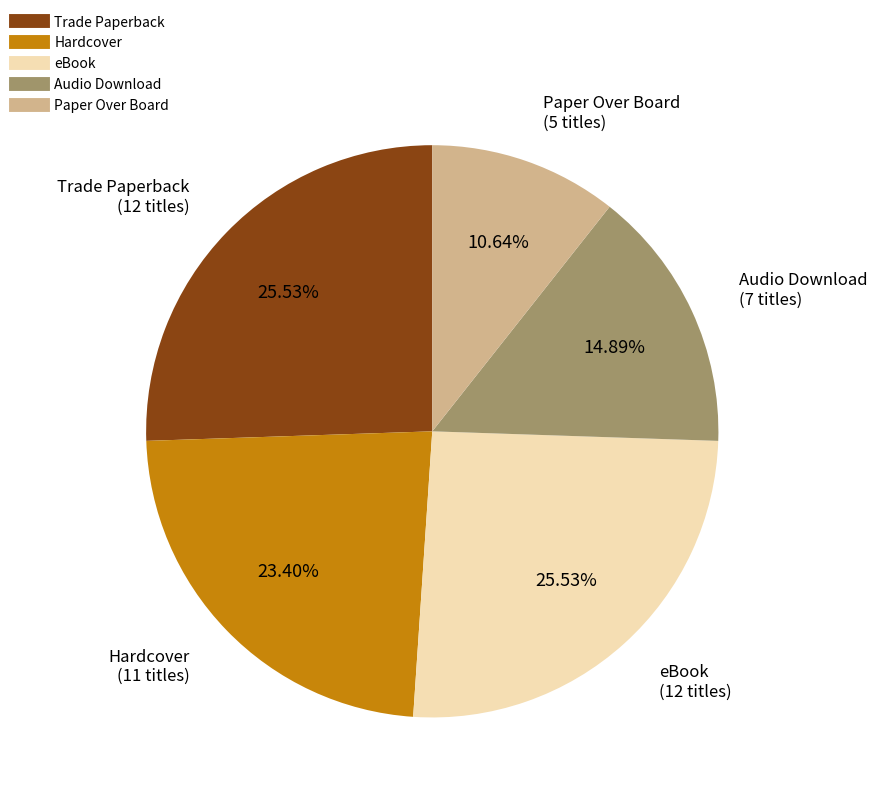

What is the smallest slice in the pie chart?

Paper Over Board